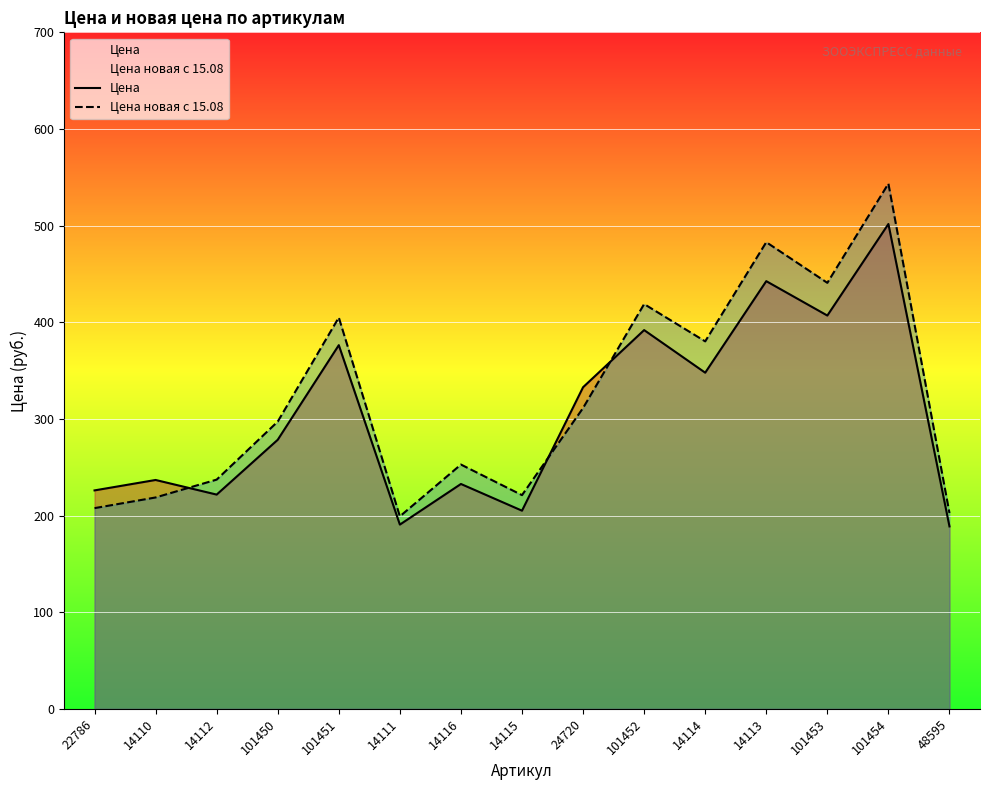

How many lines are shown in the chart?

2